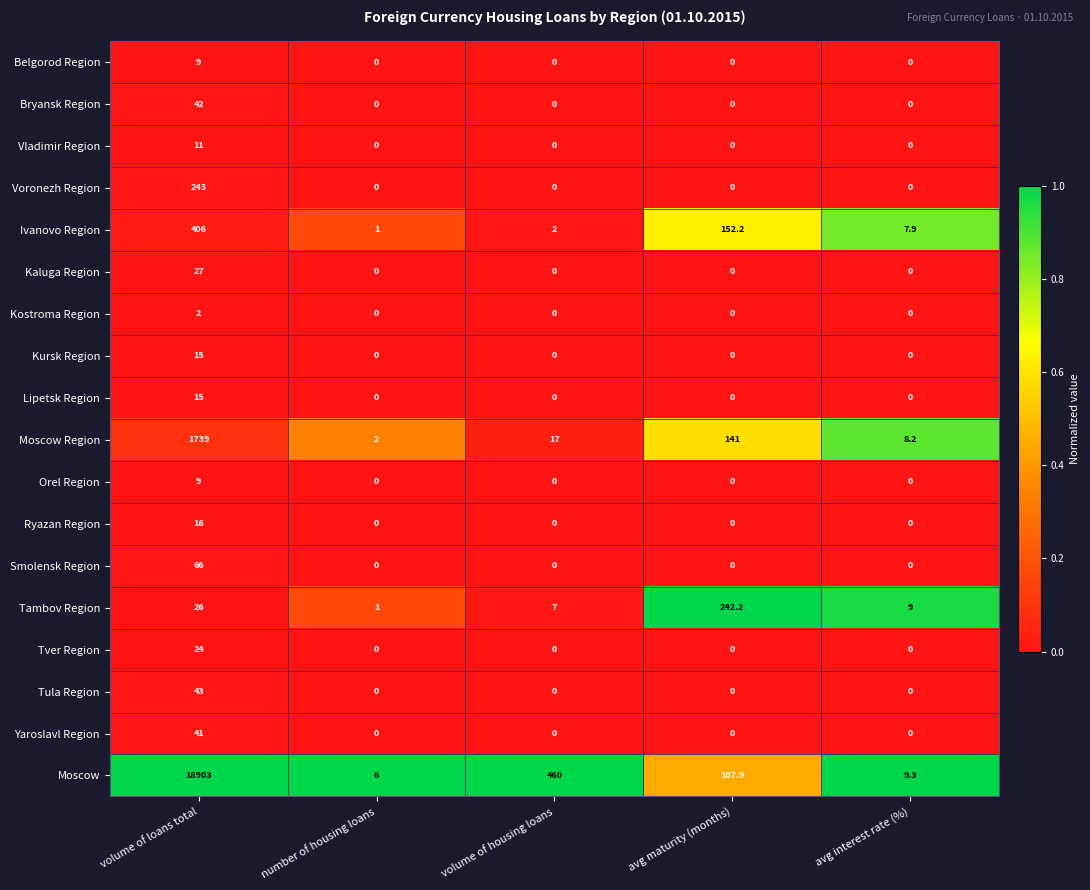

How many series are shown in this chart?

18